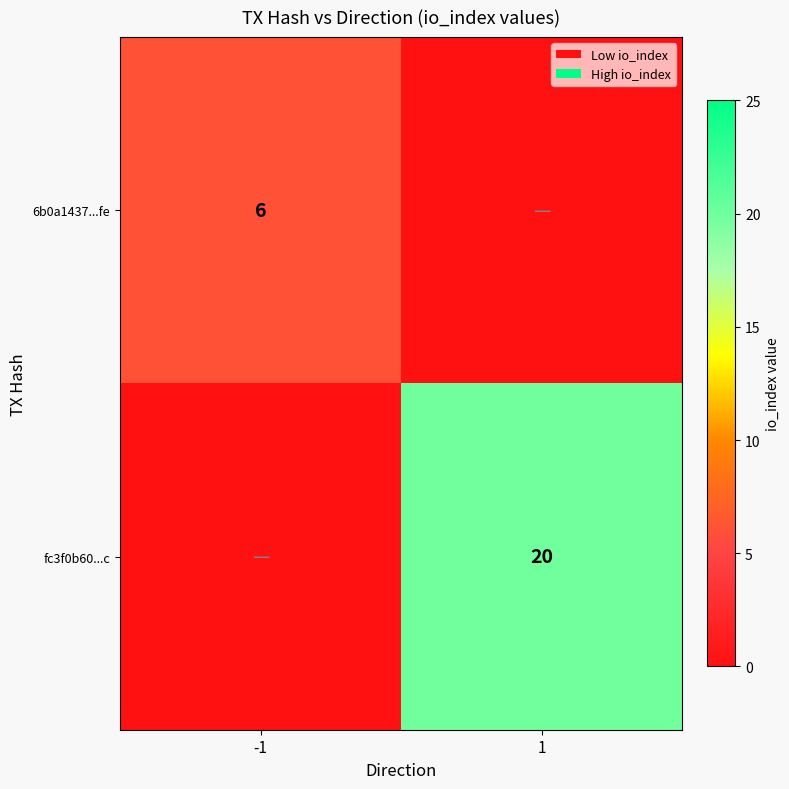

What is the total value across all series at 1?

20